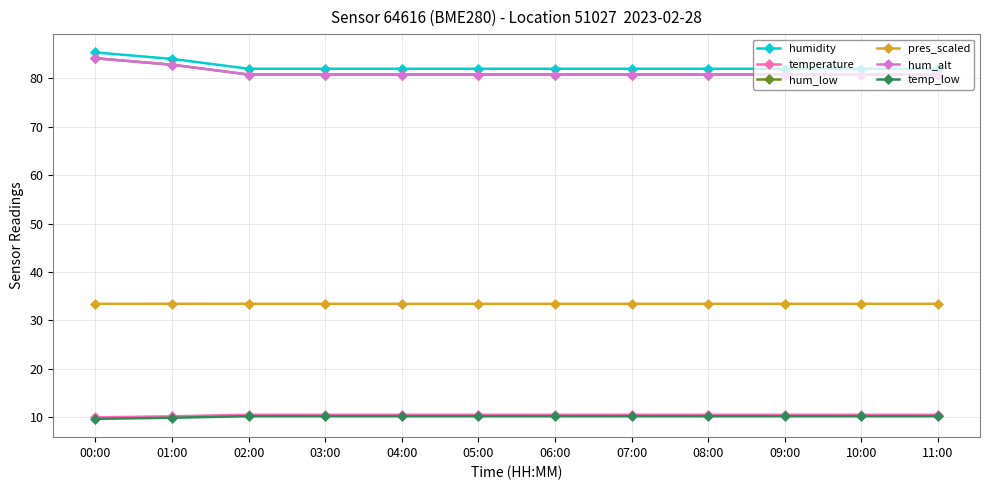

Is it true that hum_alt equals 122.9 at 03:00?

False